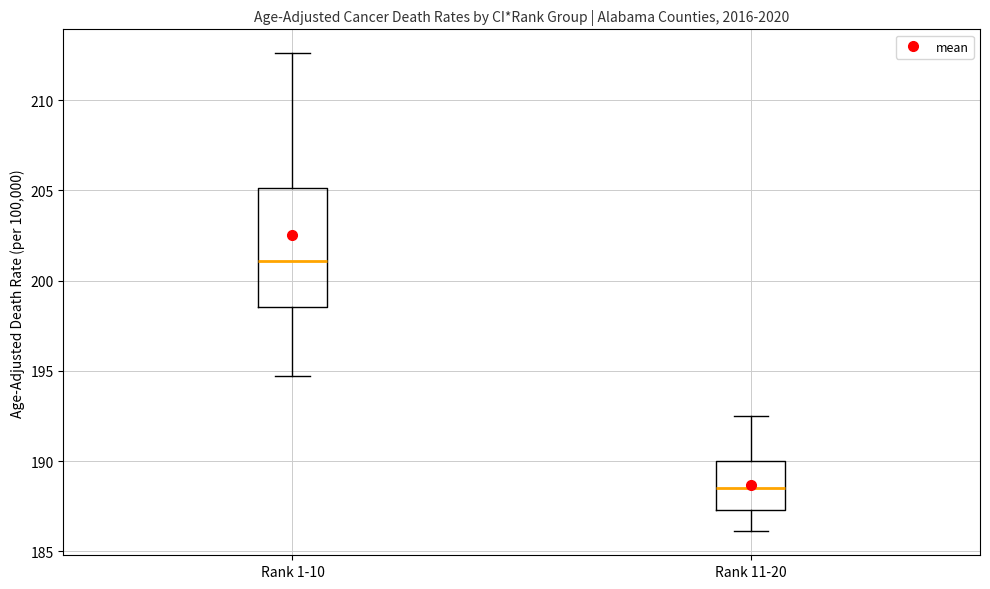

Where is the upper edge of the box for Rank 11-20 on the y-axis? The values are not printed on the chart, so give them approximately, as read against the axis.

190.0